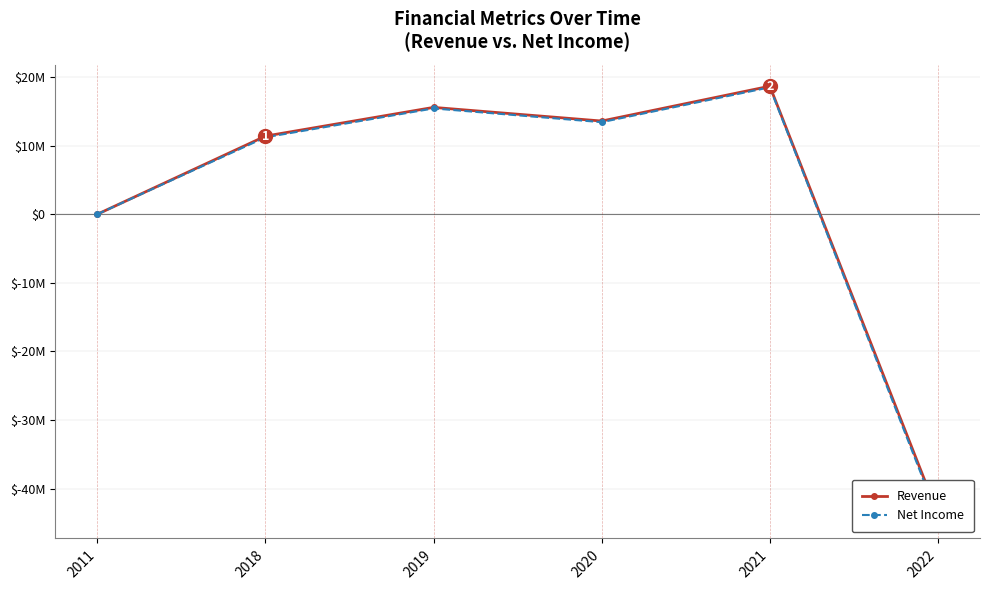

Where is the first local maximum for Net Income?

2019